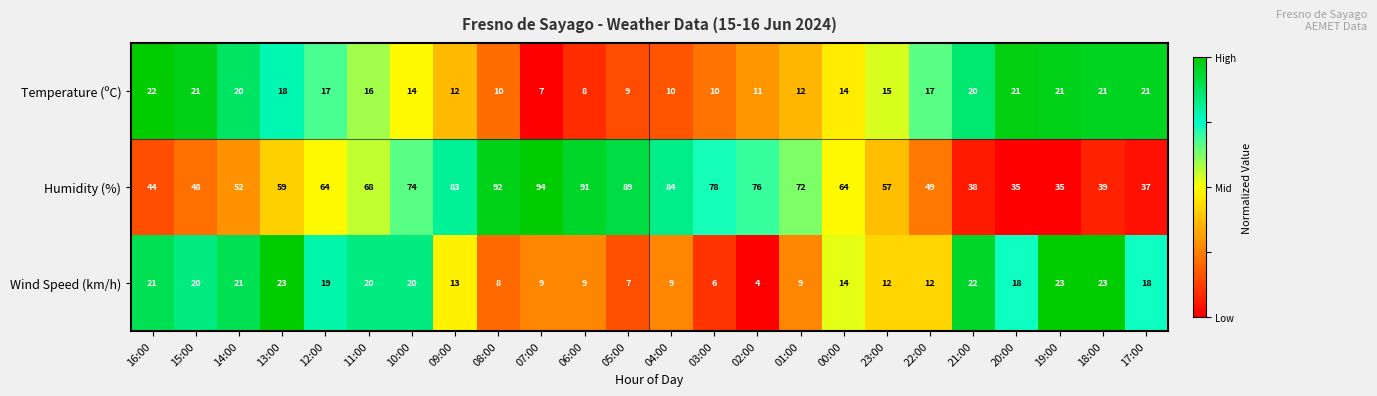

What is the average value of the Humidity (%) series?

63